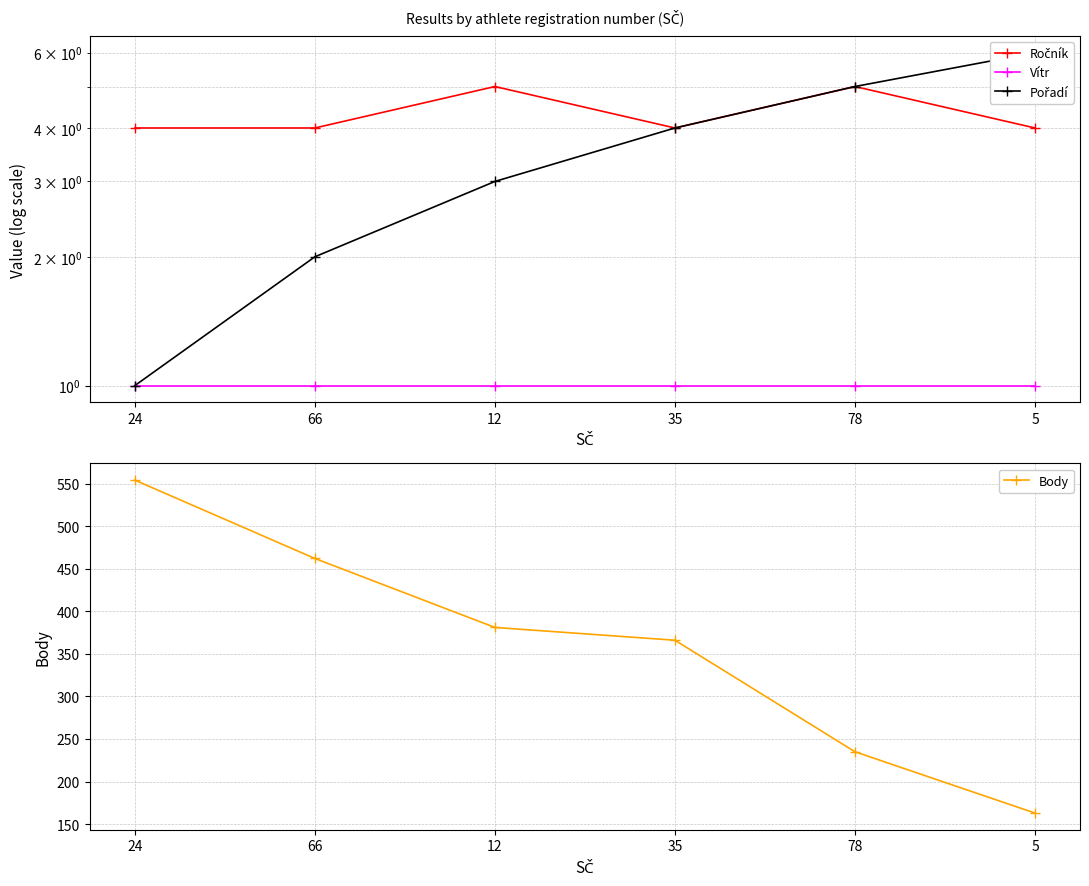

Is this an area chart (filled region under the line)?

No